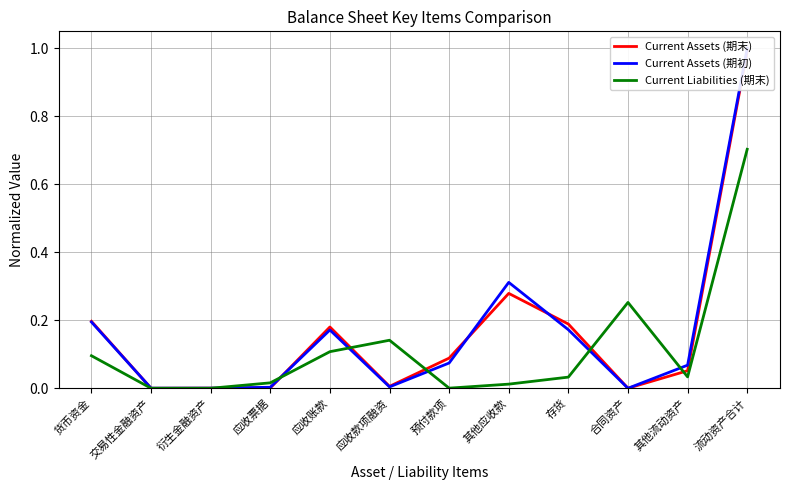

How many lines are shown in the chart?

3